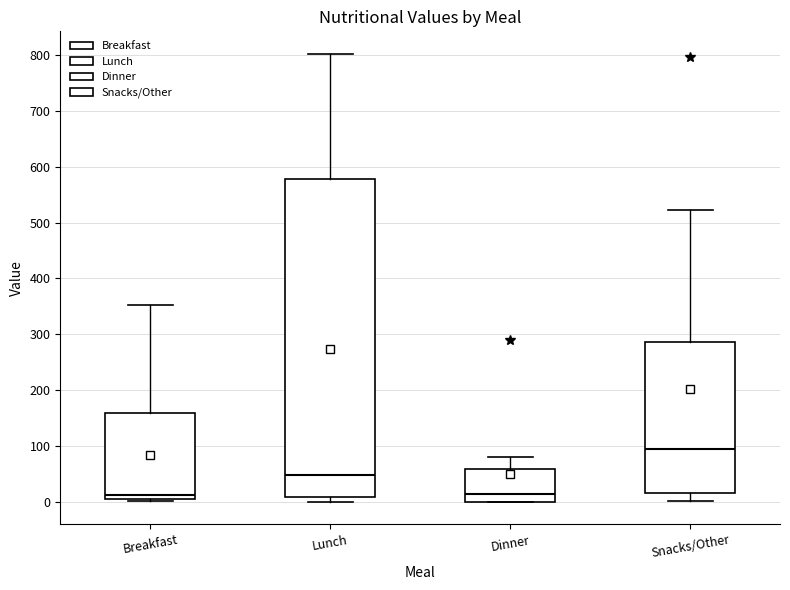

Which box's median line is the highest?

Snacks/Other